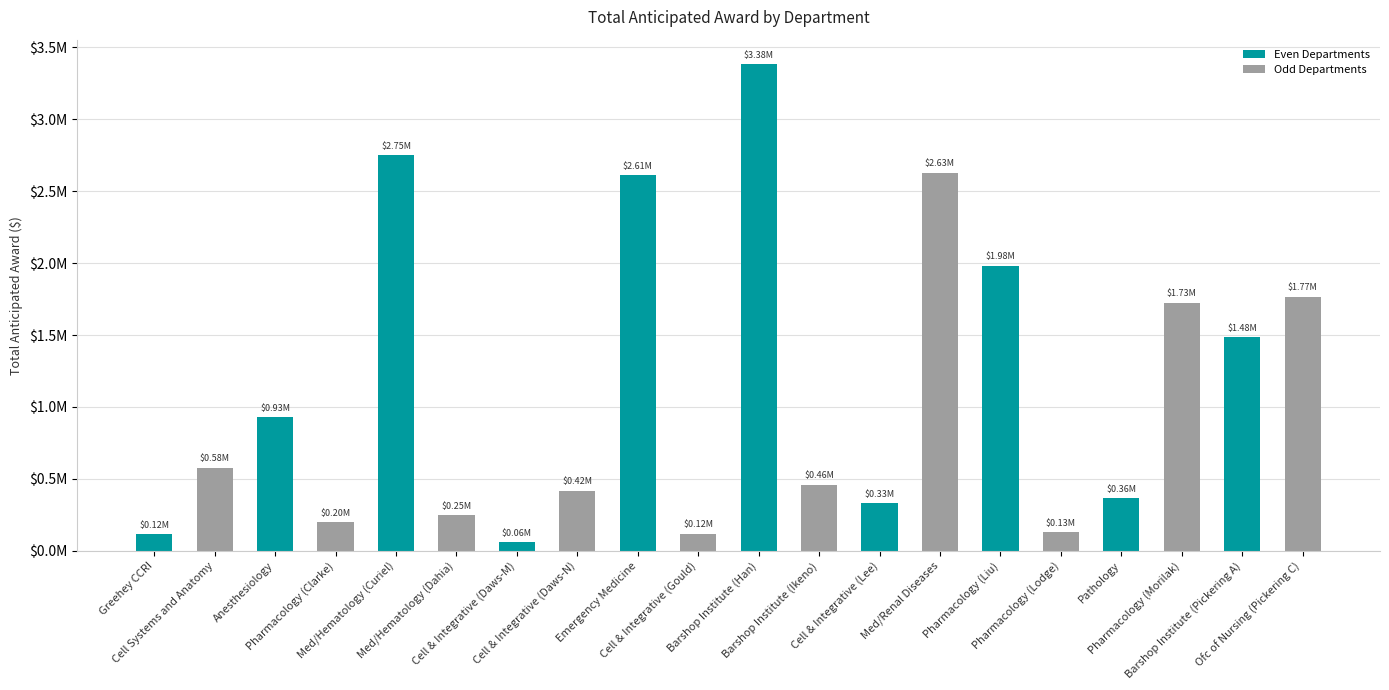

Is it true that the value at Cell & Integrative (Lee) is 330000?

True